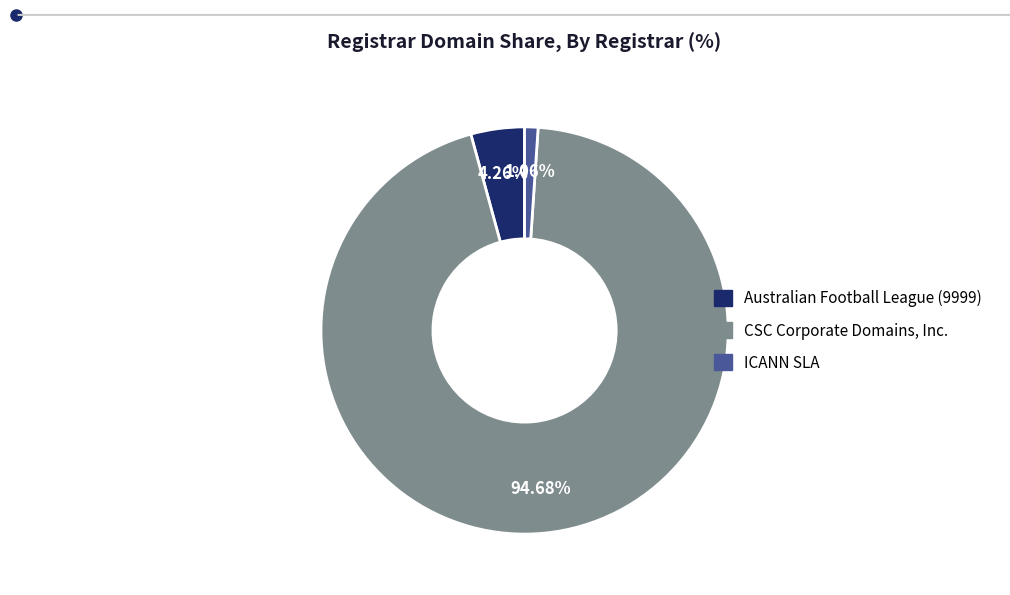

Is there any slice that represents more than half of the pie?

Yes